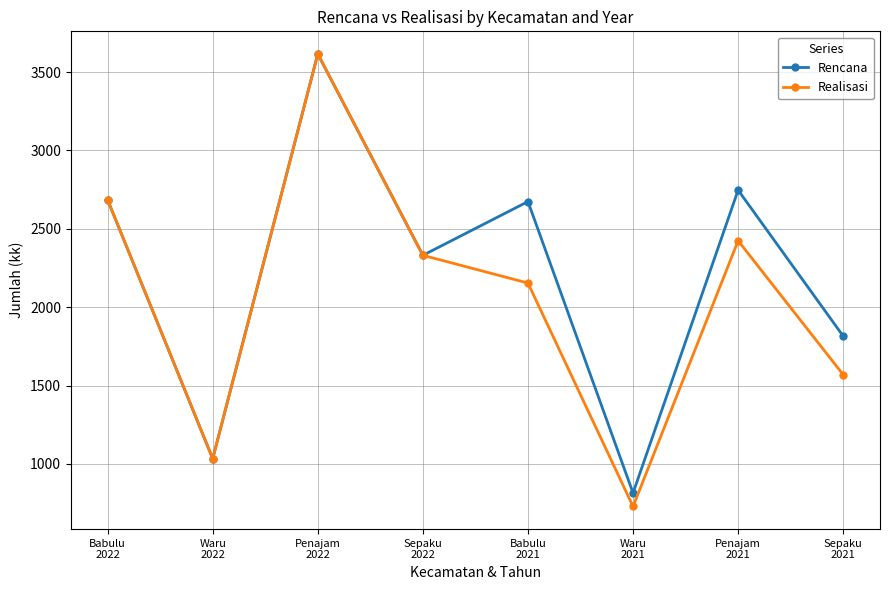

What is the average value of the Realisasi series?

2068